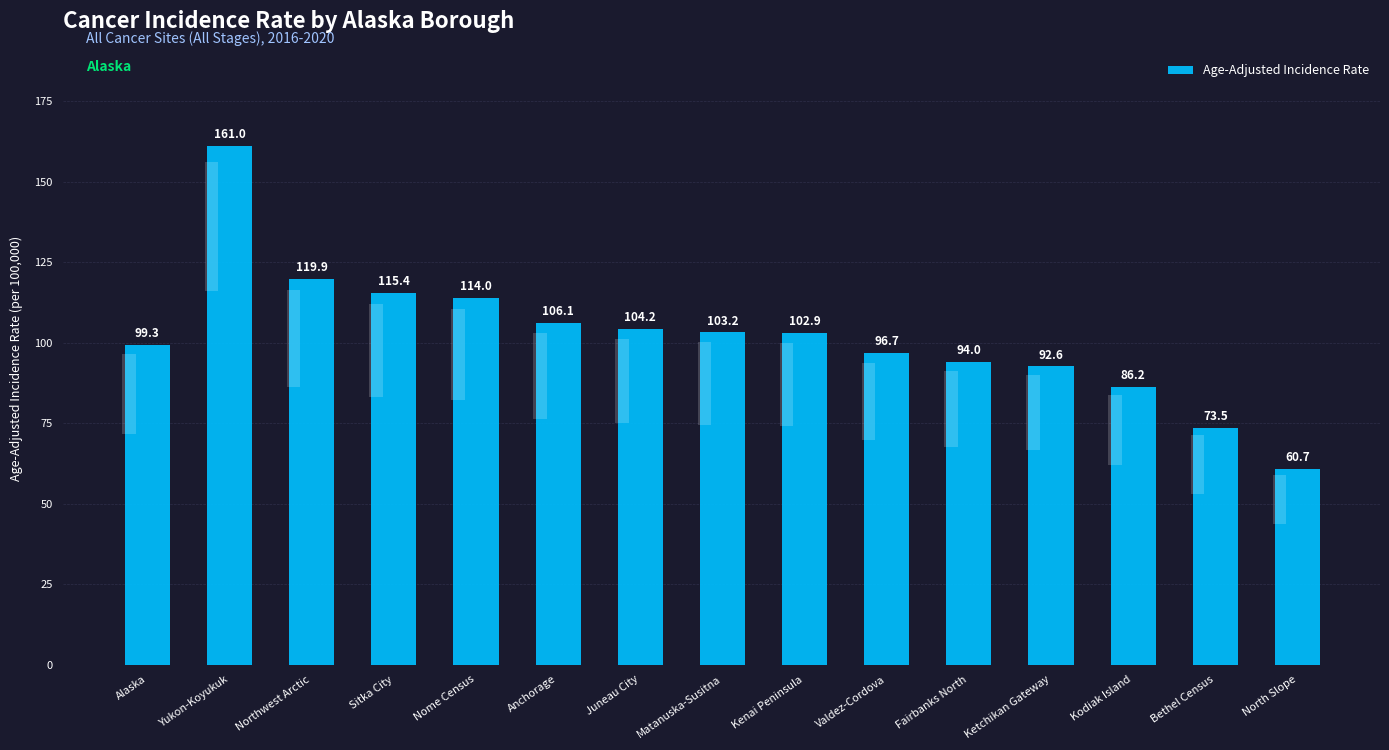

What is the difference between the maximum and minimum values?

100.3